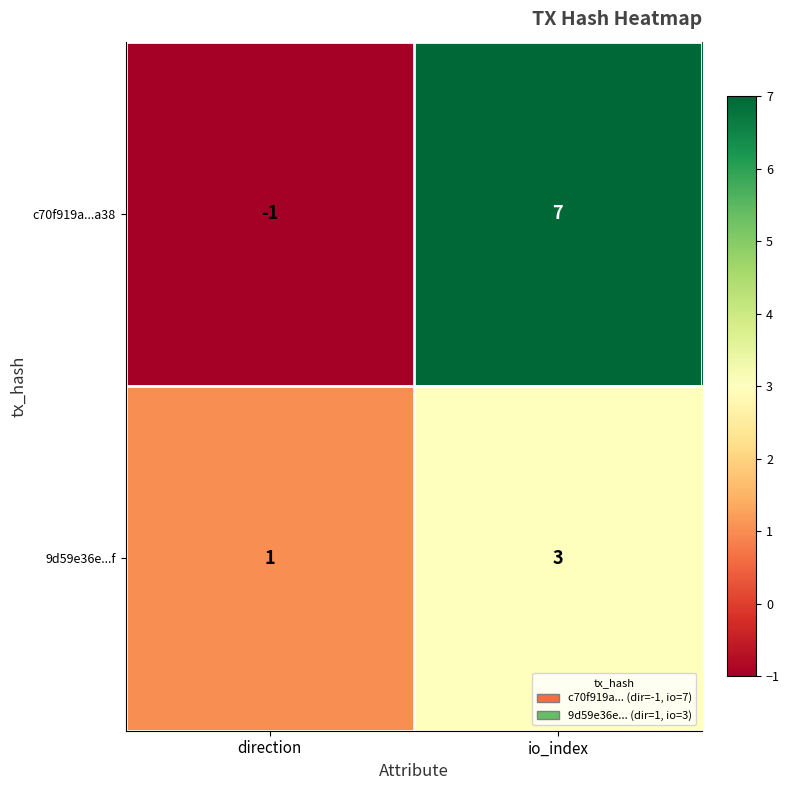

The value of 9d59e36e...f at io_index is 5. True or false?

False